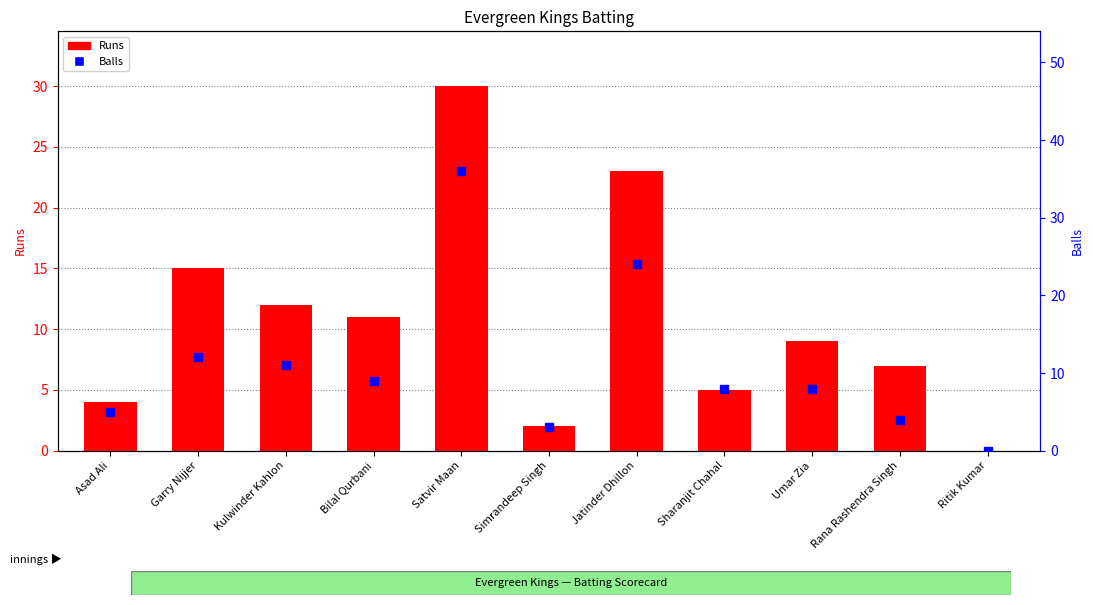

Rank the categories by value from lowest to highest.

Ritik Kumar, Simrandeep Singh, Asad Ali, Sharanjit Chahal, Rana Rashendra Singh, Umar Zia, Bilal Qurbani, Kulwinder Kahlon, Garry Nijjer, Jatinder Dhillon, Satvir Maan